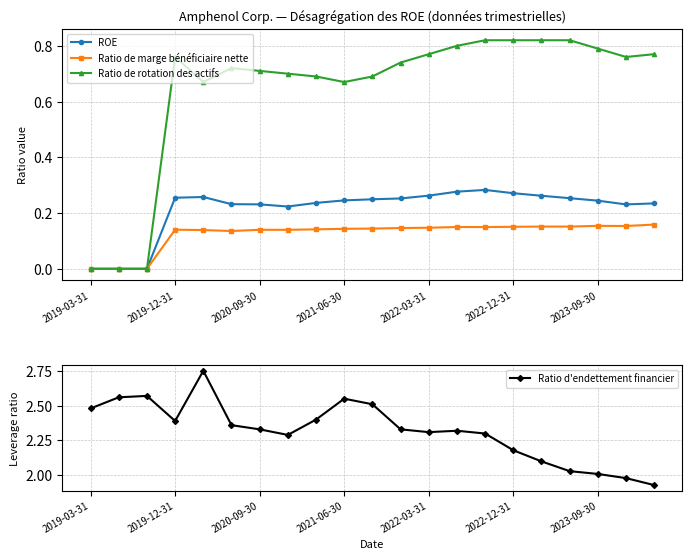

The Ratio de rotation des actifs series shows 0.3 at 2020-09-30. True or false?

False